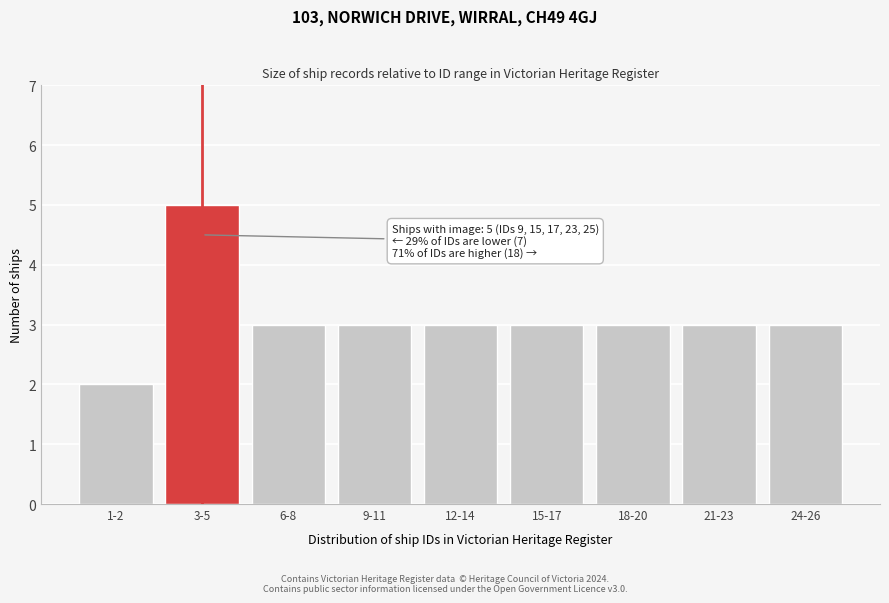

Reading left to right, extract all data points from this chart.

1-2=2	3-5=5	6-8=3	9-11=3	12-14=3	15-17=3	18-20=3	21-23=3	24-26=3